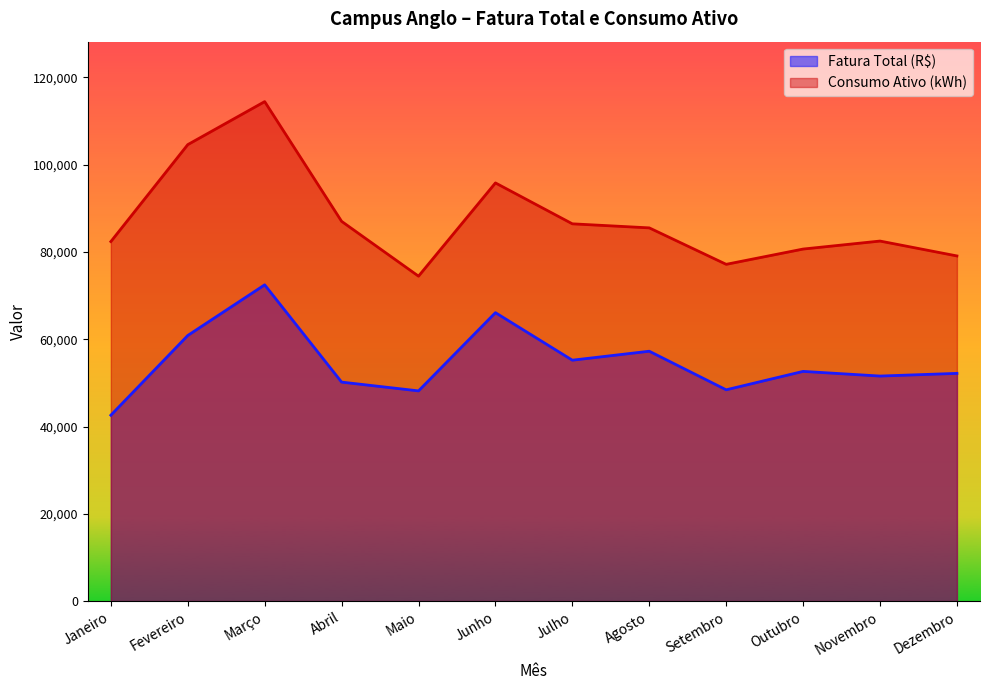

What is the highest value of the Fatura Total (R$) series?

72470.2